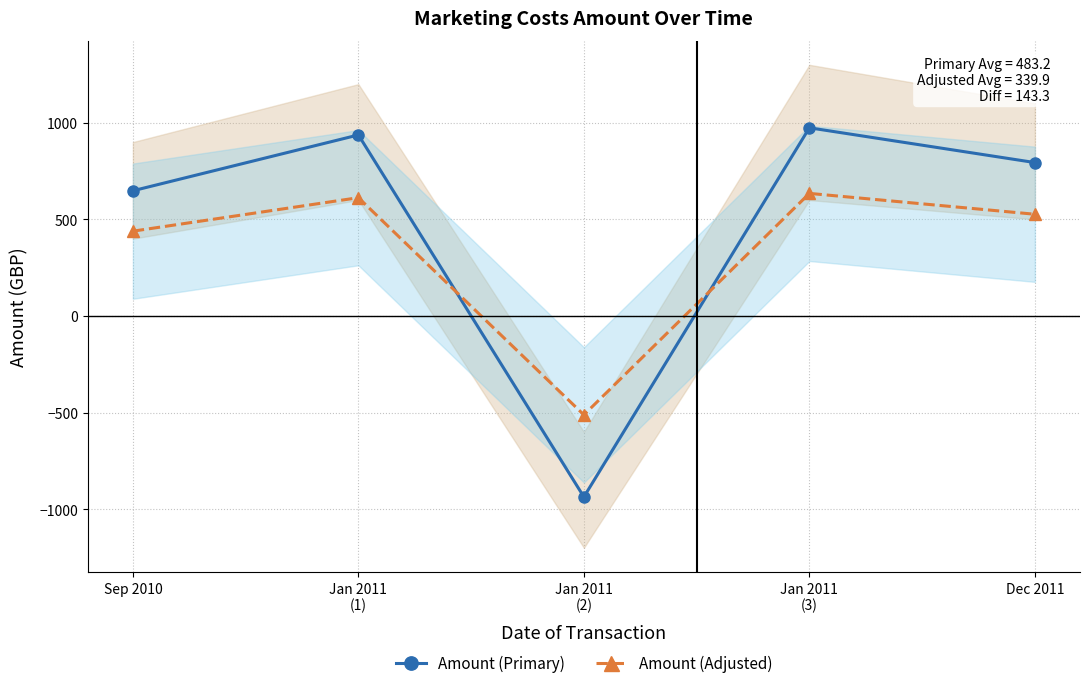

What is the difference between the Amount (Adjusted) values at Jan 2011
(2) and Jan 2011
(3)?

1146.6